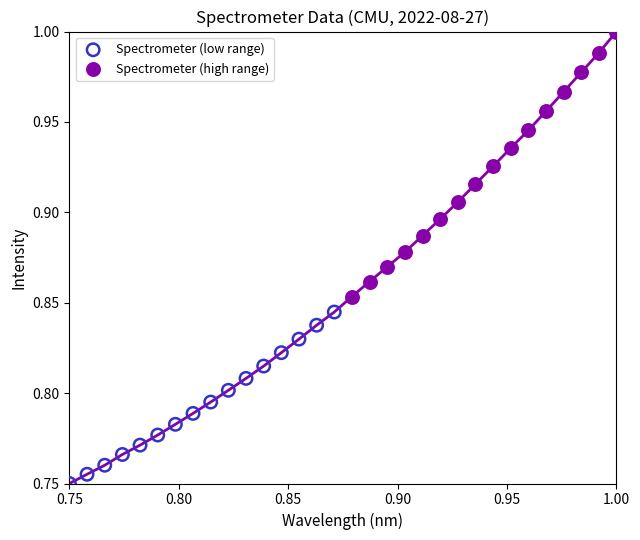

Which series reaches the maximum Y coordinate?

Spectrometer (high range)